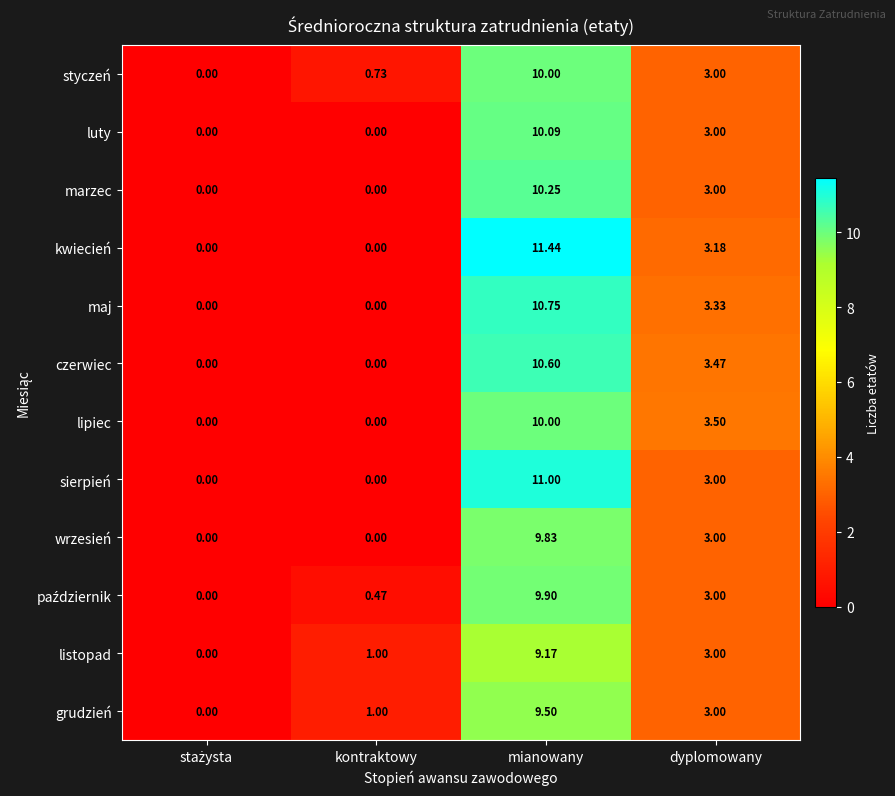

Which series has the largest range (max minus min)?

kwiecień